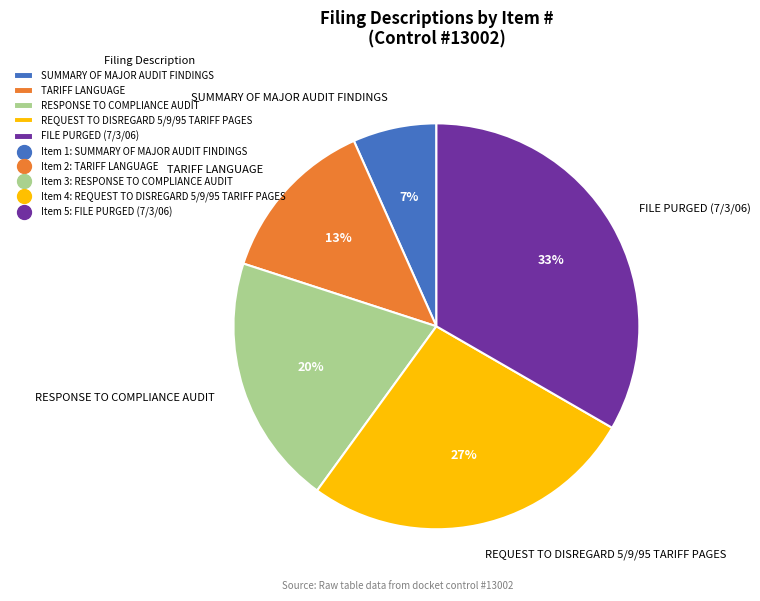

True or false: FILE PURGED (7/3/06) accounts for 20% of the total.

False